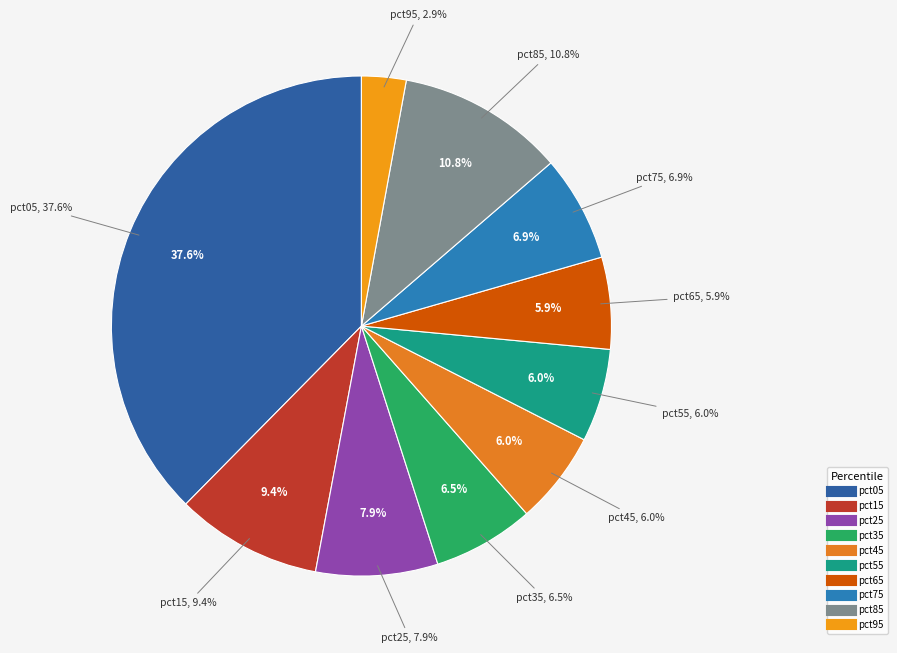

What is the largest slice in the pie chart?

pct05